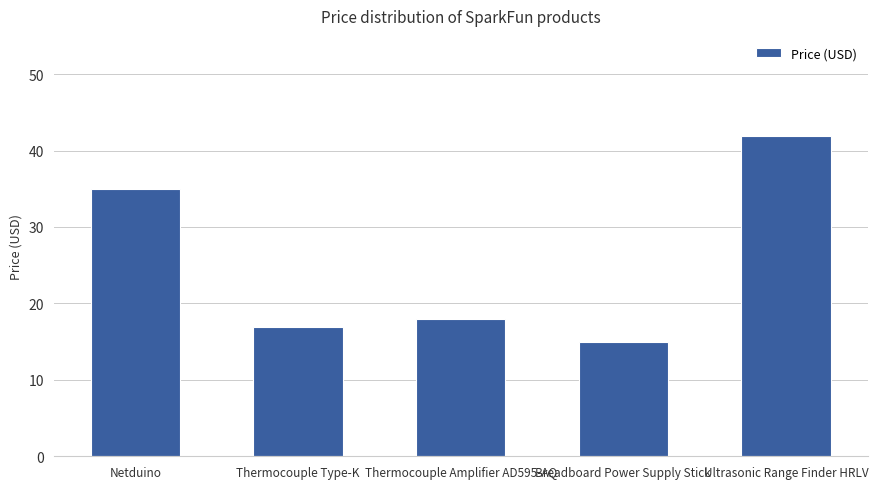

The chart shows a value of 22.1 at Breadboard Power Supply Stick. True or false?

False